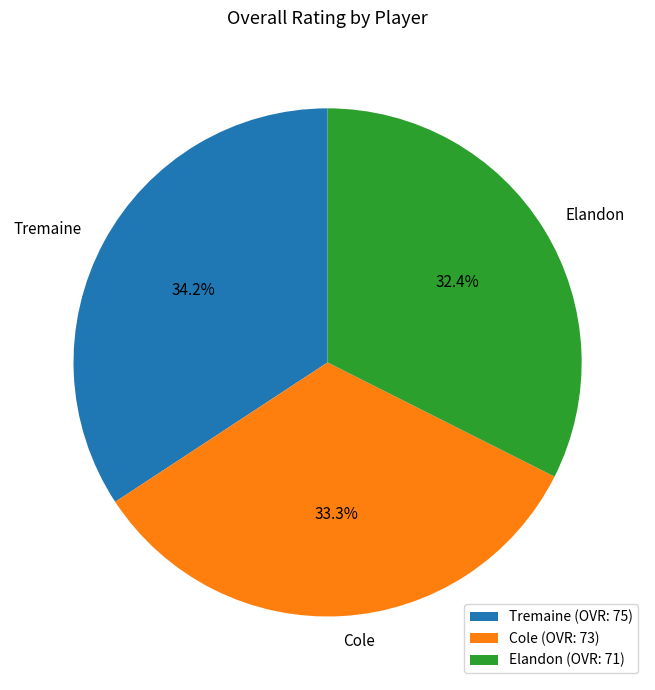

What percentage is the Cole slice, to the nearest percent?

33%